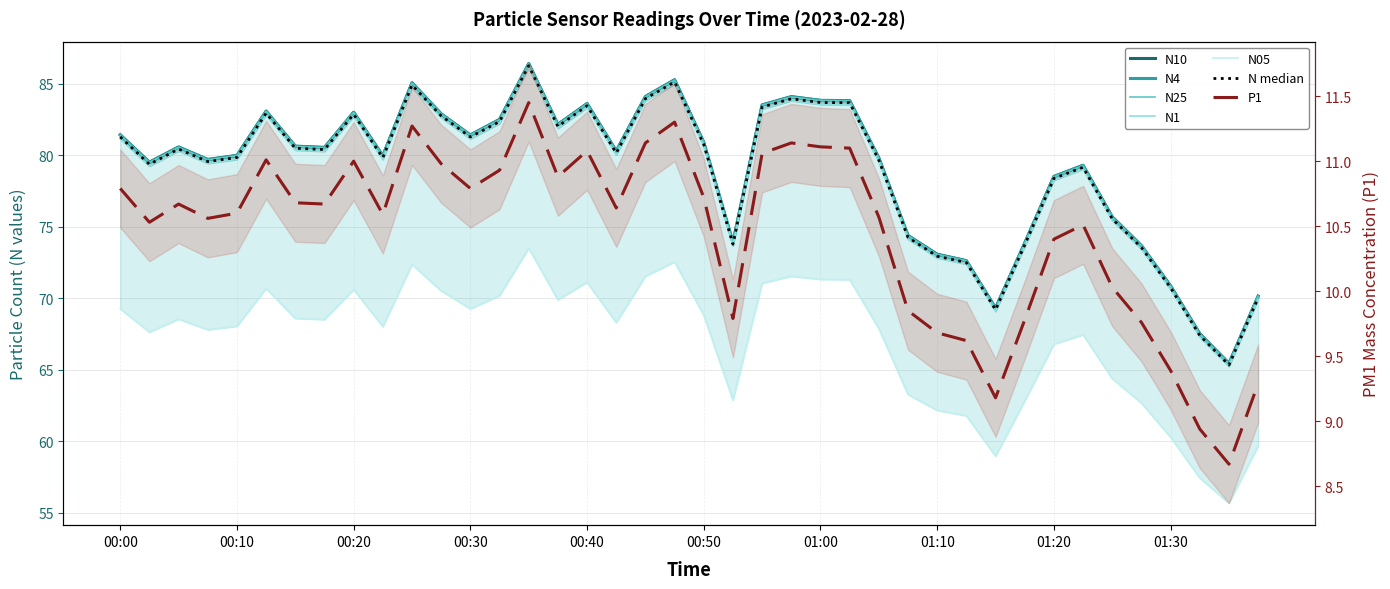

Is it true that N1 equals 139.2 at 01:05?

False